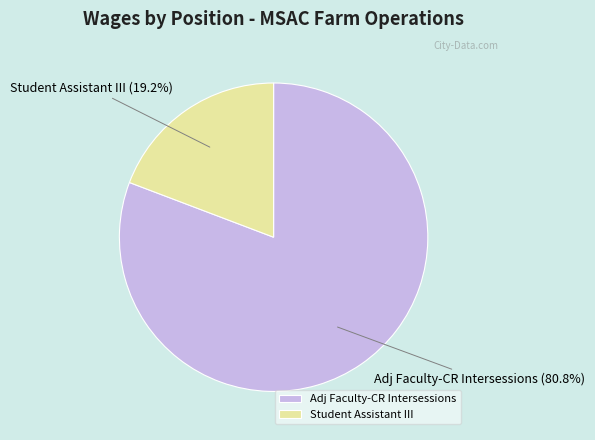

Is it true that Student Assistant III is 8% of the pie?

False